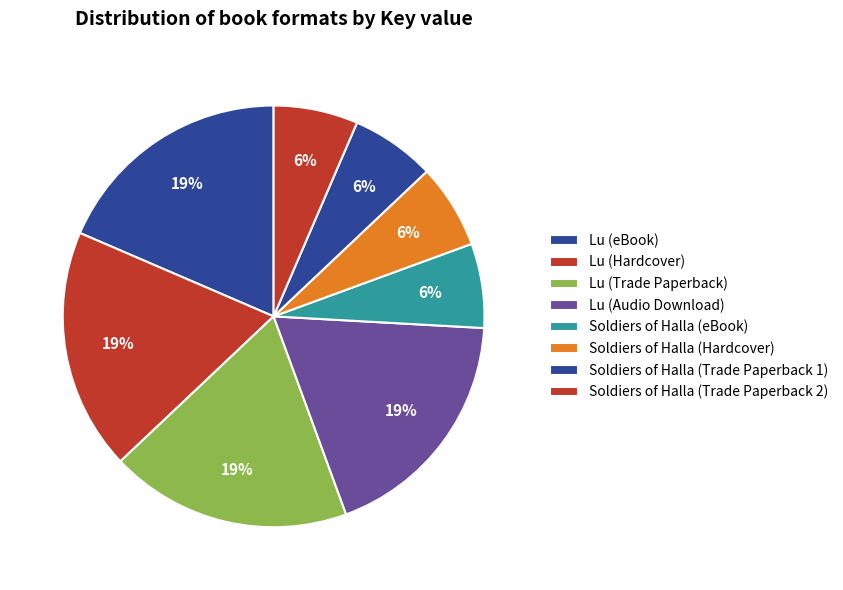

To the nearest percent, what is the average slice percentage?

12%